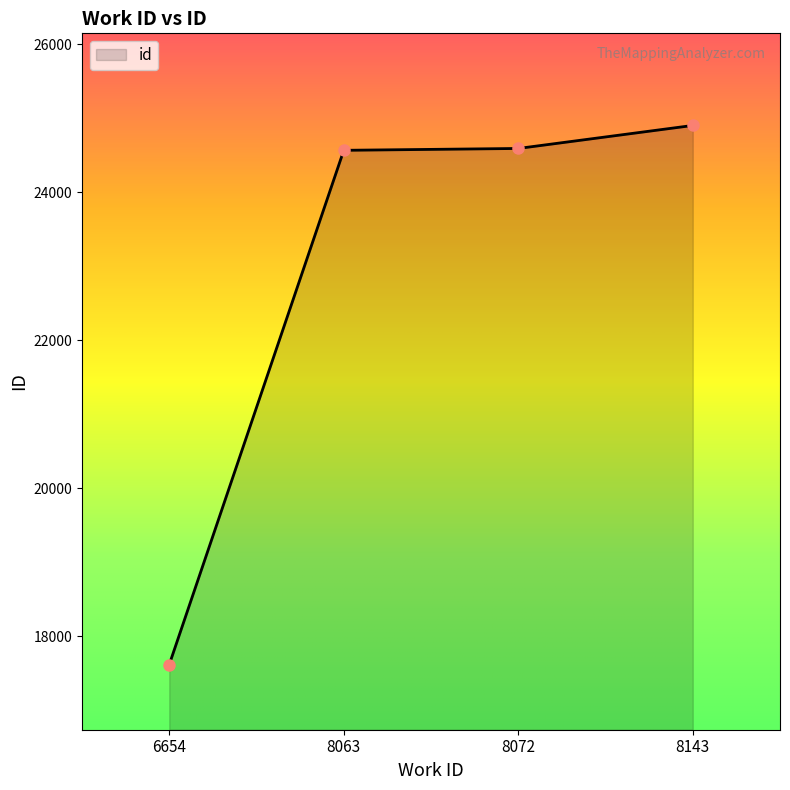

What is the difference between the maximum and second lowest values?

336